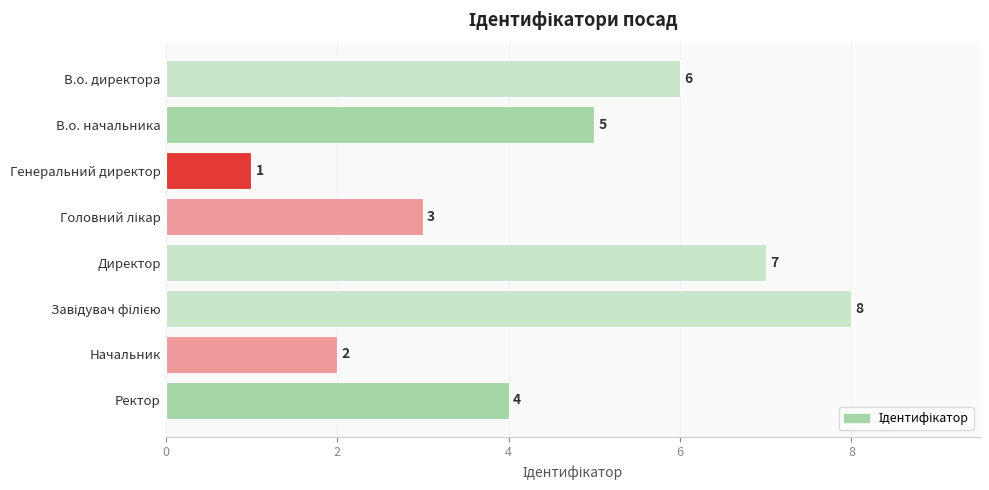

At which label is the value closest to 4?

Ректор